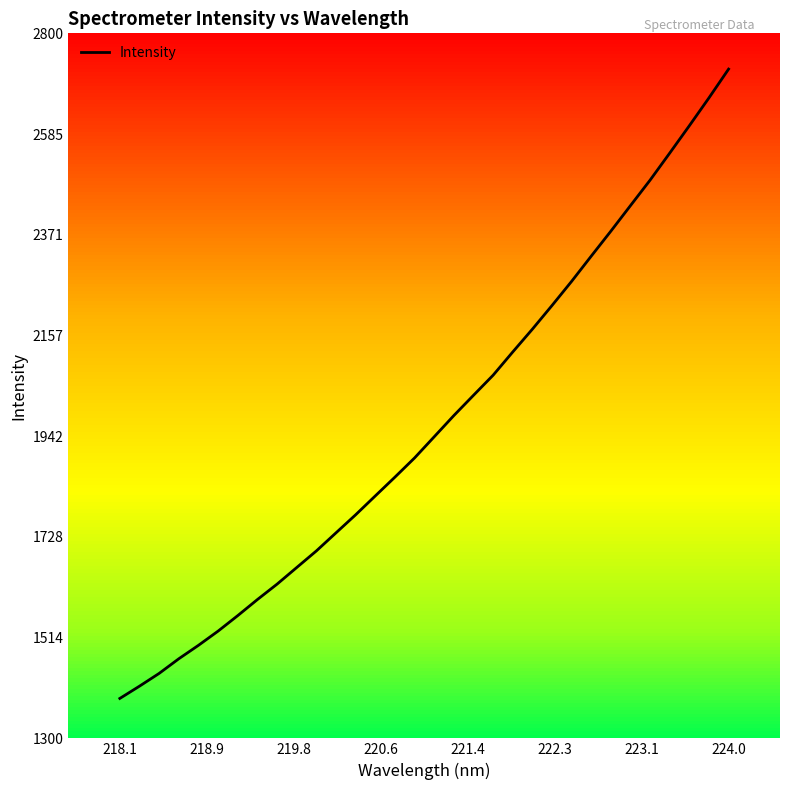

How many lines are shown in the chart?

1